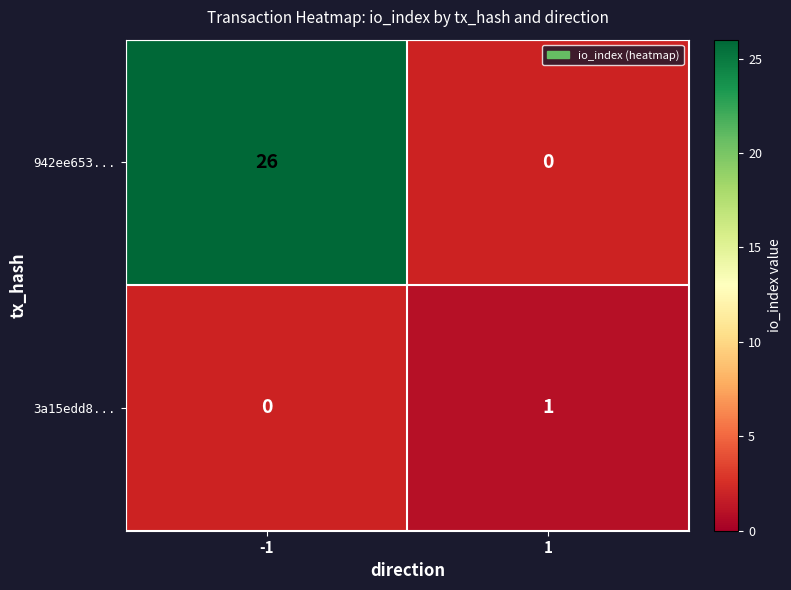

True or false: 3a15edd8... has a value of 0 at -1.

False